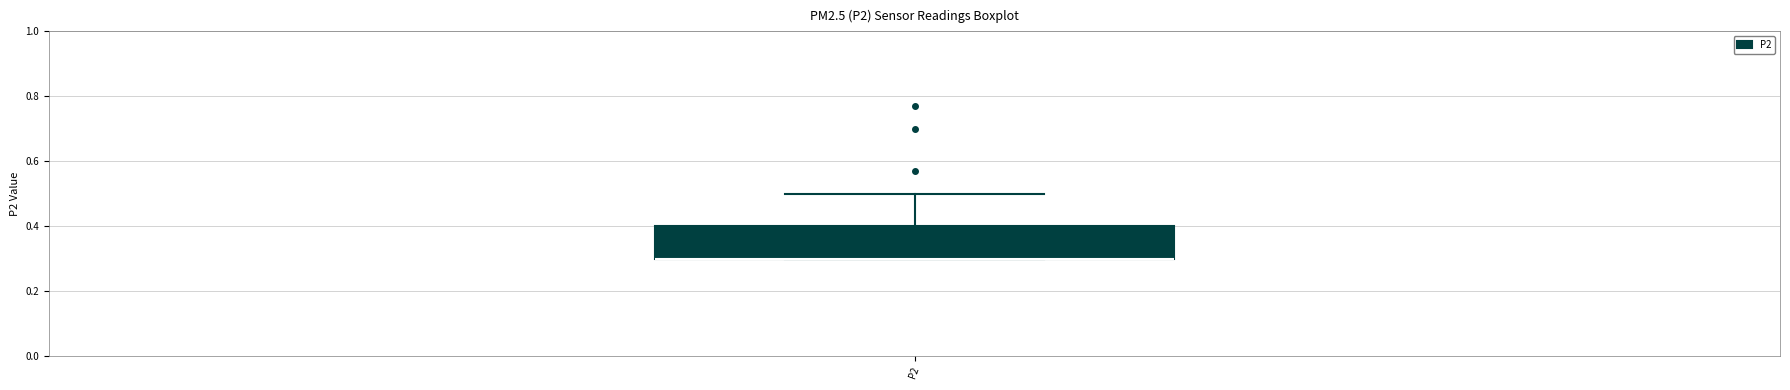

Transcribe this box plot: give where the median line is, the range the box spans, and where the two whiskers end, as read against the y-axis. The values are not printed on the chart, so give them approximately, as read against the axis.

median 0.3 (drawn on the box's lower edge), box 0.3 to 0.4, whiskers 0.3 to 0.5